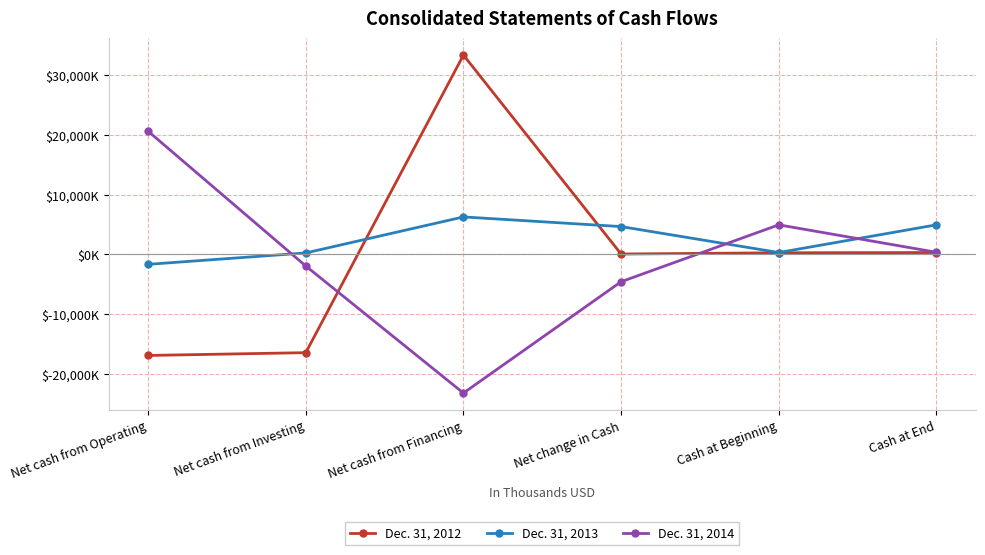

Where does the Dec. 31, 2013 series first go above 4635?

Net cash from Financing